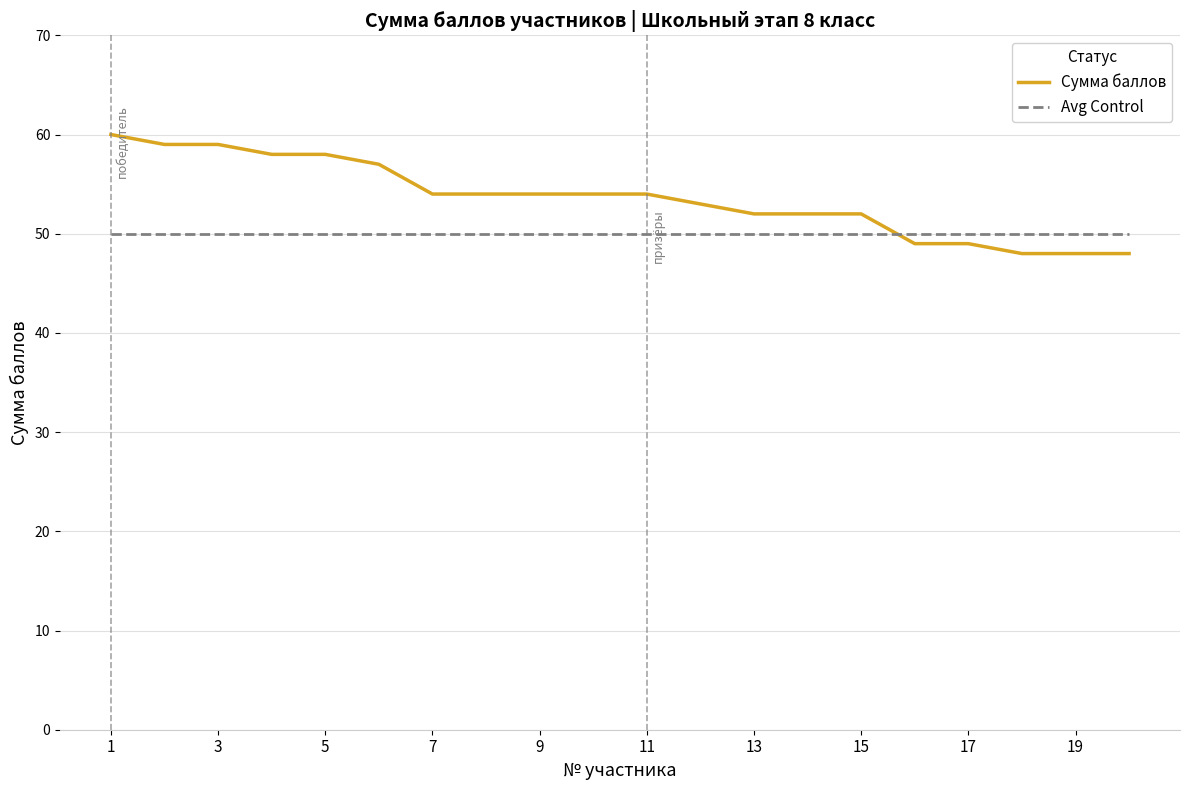

What is the difference between the maximum and minimum values in the Сумма баллов series?

12